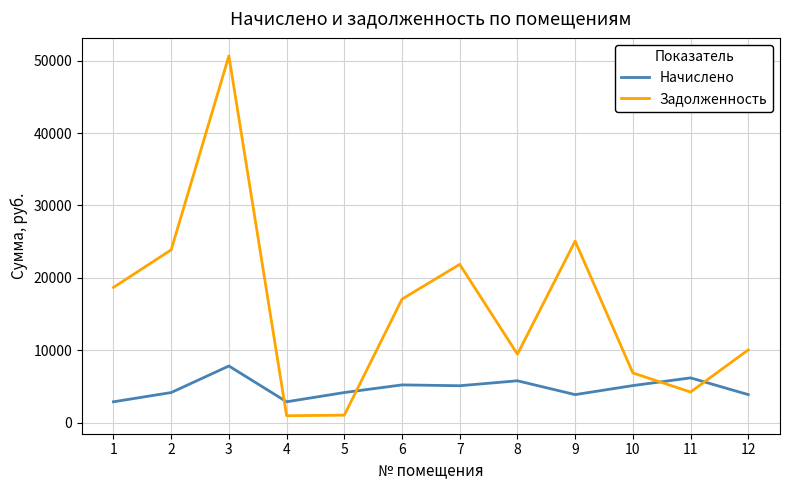

The Начислено series shows 5222.4 at 6. True or false?

True